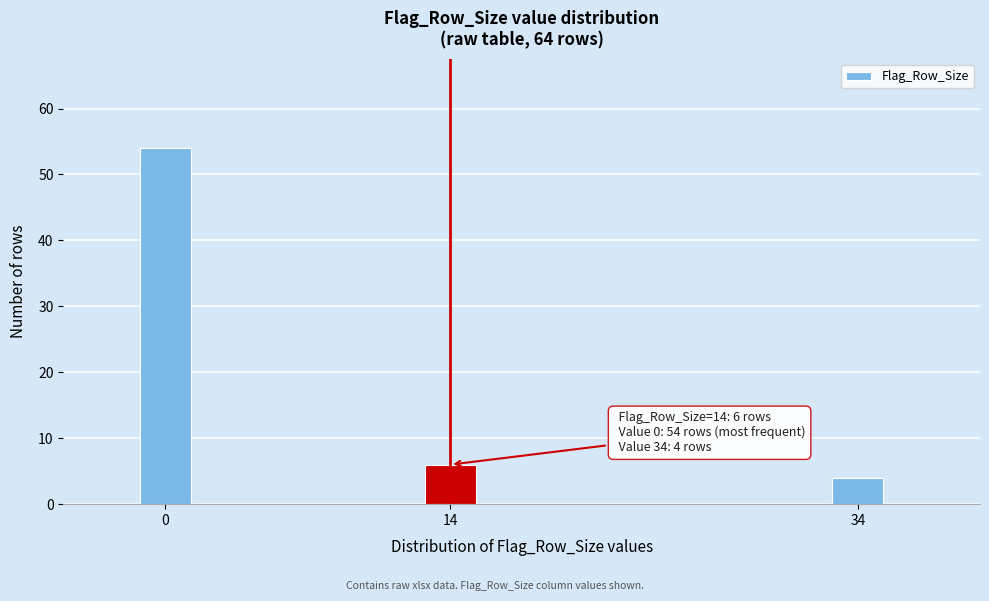

Reading left to right, what are all the values shown in this chart?

0=54	14=6	34=4